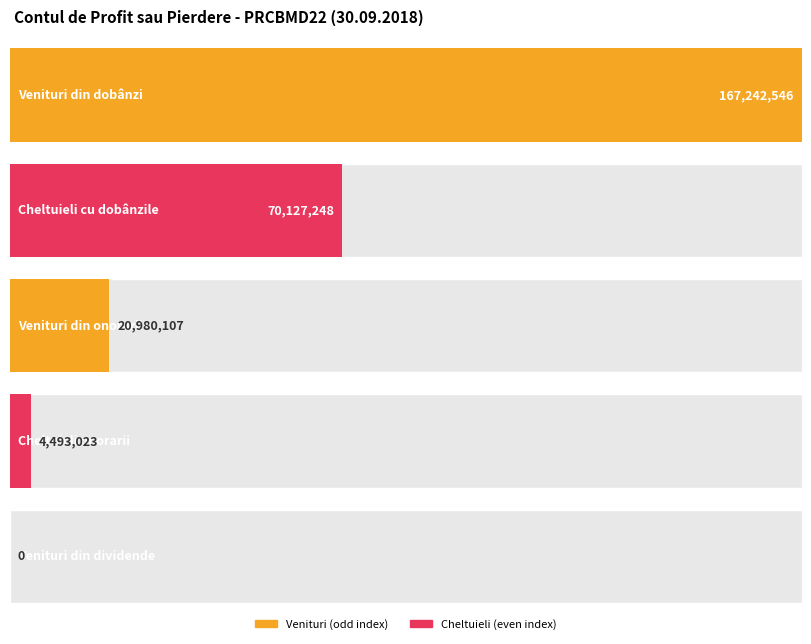

True or false: the data shows 5939300.5 at Cheltuieli privind onorarii și comisioane.

False